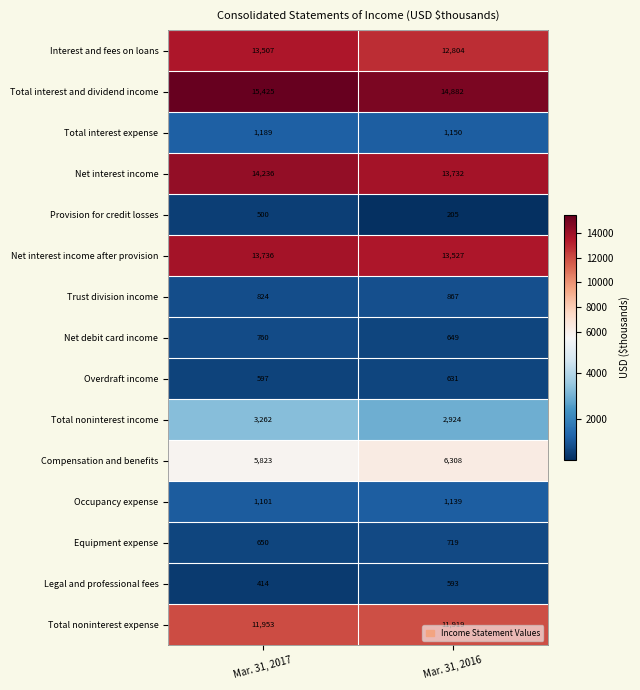

Which series has the widest spread of values?

Interest and fees on loans